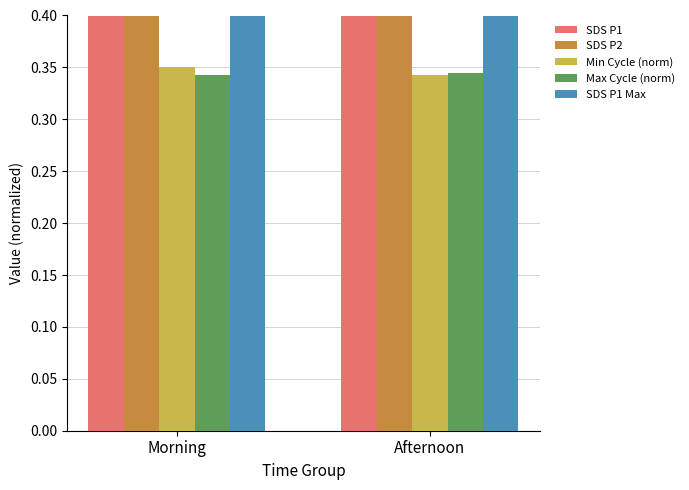

At which category does the chart reach its peak across all series?

Morning